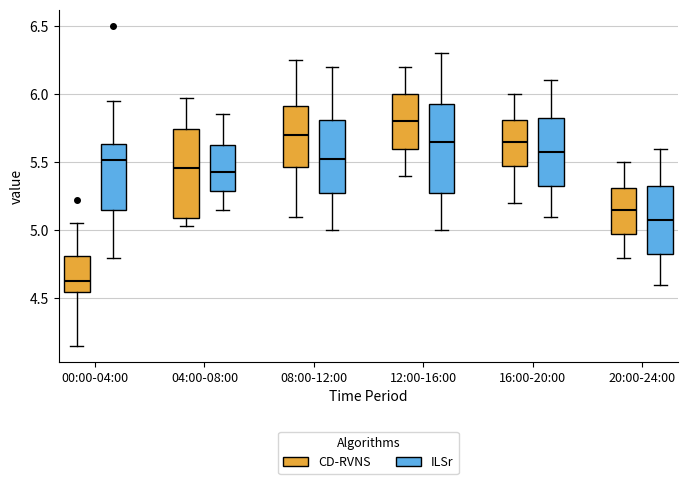

Reading left to right, transcribe this box plot: for each box, give where its median line is, the range the box spans, and where its two whiskers end, as read against the y-axis. The values are not printed on the chart, so give them approximately, as read against the axis.

00:00-04:00 (CD-RVNS): median 4.65, box 4.55 to 4.80, whiskers 4.15 to 5.05
00:00-04:00 (ILSr): median 5.50, box 5.15 to 5.65, whiskers 4.80 to 5.95
04:00-08:00 (CD-RVNS): median 5.45, box 5.10 to 5.75, whiskers 5.05 to 5.95
04:00-08:00 (ILSr): median 5.45, box 5.30 to 5.65, whiskers 5.15 to 5.85
08:00-12:00 (CD-RVNS): median 5.70, box 5.45 to 5.90, whiskers 5.10 to 6.25
08:00-12:00 (ILSr): median 5.55, box 5.30 to 5.80, whiskers 5.00 to 6.20
12:00-16:00 (CD-RVNS): median 5.80, box 5.60 to 6.00, whiskers 5.40 to 6.20
12:00-16:00 (ILSr): median 5.65, box 5.30 to 5.95, whiskers 5.00 to 6.30
16:00-20:00 (CD-RVNS): median 5.65, box 5.50 to 5.80, whiskers 5.20 to 6.00
16:00-20:00 (ILSr): median 5.60, box 5.35 to 5.85, whiskers 5.10 to 6.10
20:00-24:00 (CD-RVNS): median 5.15, box 5.00 to 5.30, whiskers 4.80 to 5.50
20:00-24:00 (ILSr): median 5.10, box 4.85 to 5.35, whiskers 4.60 to 5.60